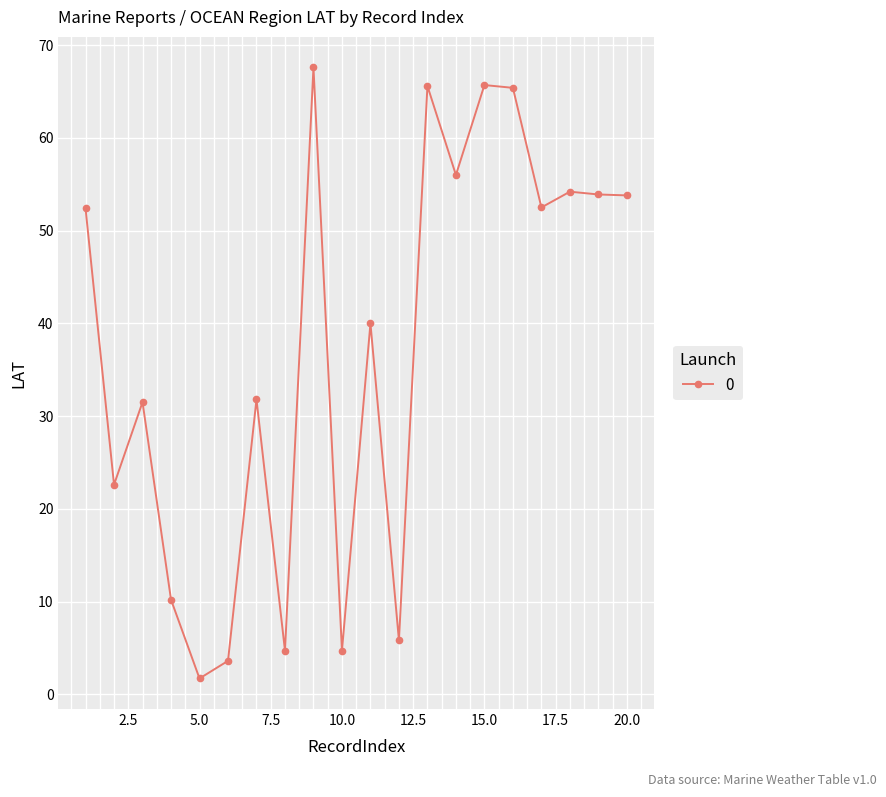

Does the chart have visible grid lines?

Yes